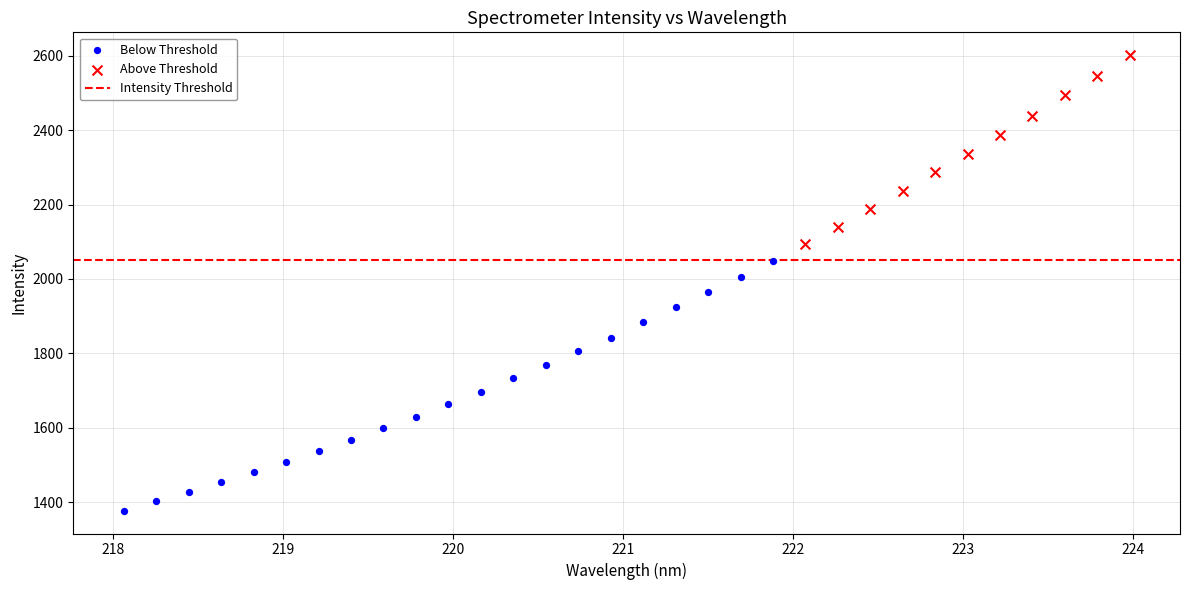

Which series has the widest spread of Y values?

Below Threshold